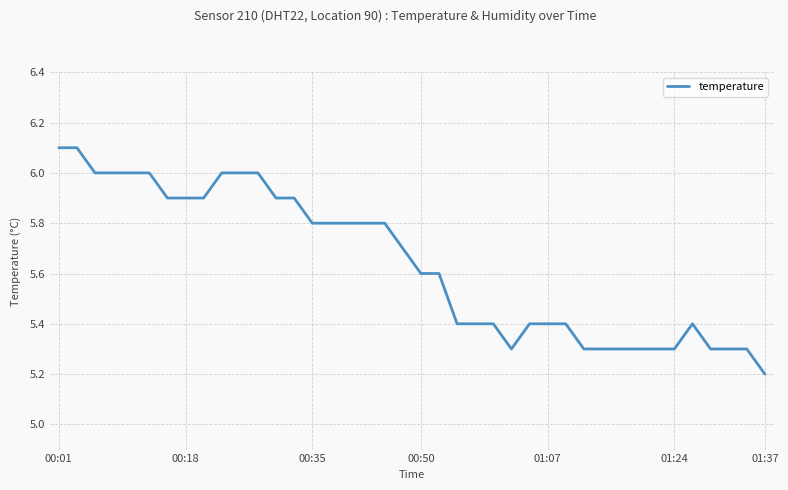

Count the values in the range 5 to 6.

38